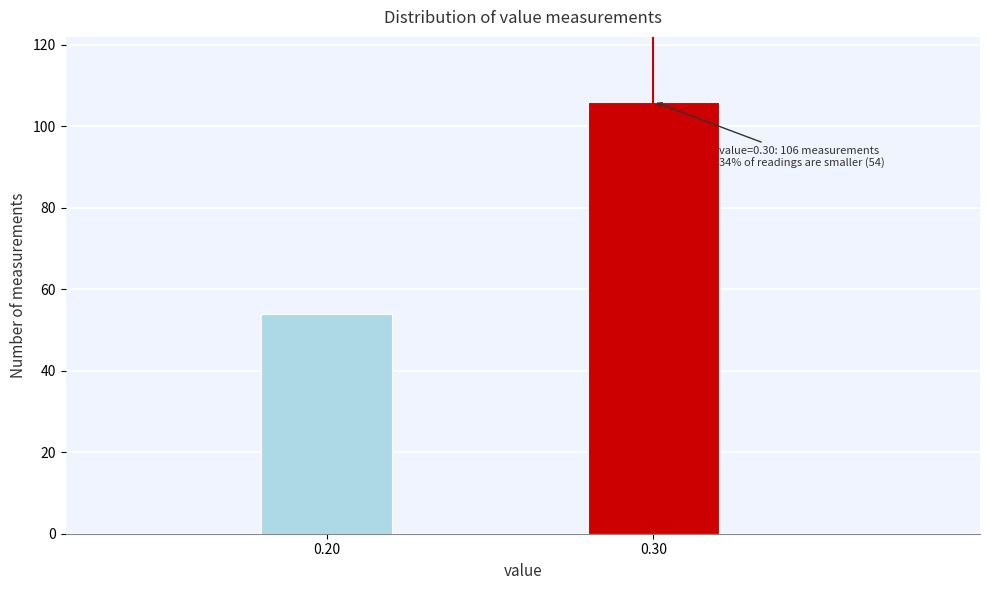

Reading left to right, transcribe all the data shown in this chart.

54	106